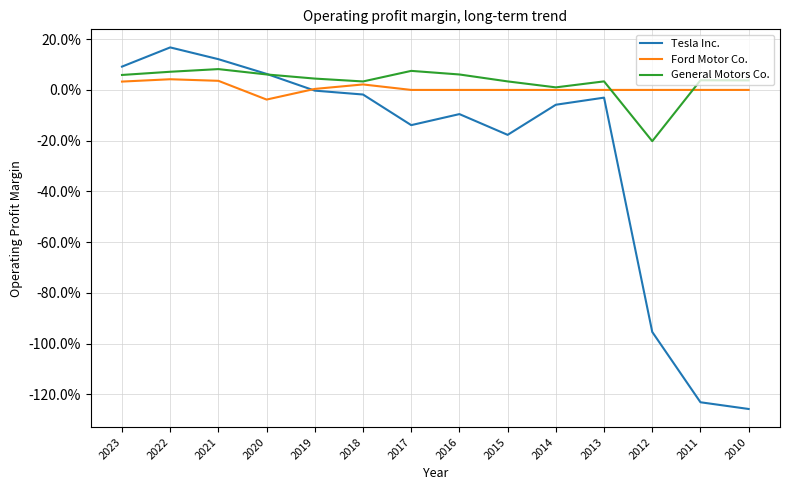

What are all the series names shown in the legend?

Tesla Inc., Ford Motor Co., General Motors Co.